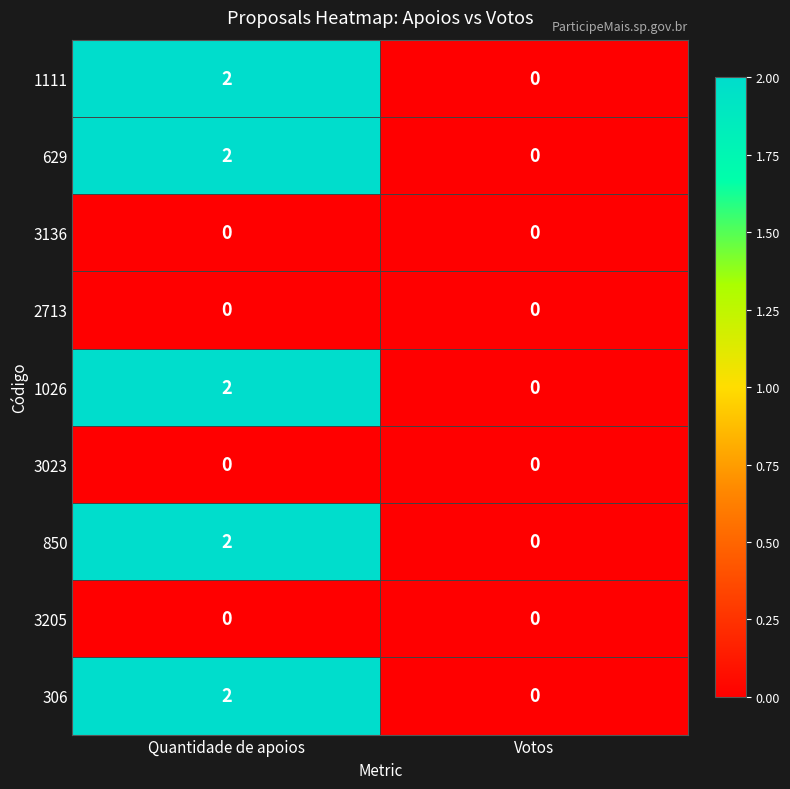

Reading left to right, transcribe all the data shown in this chart.

1111: 2	0
629: 2	0
3136: 0	0
2713: 0	0
1026: 2	0
3023: 0	0
850: 2	0
3205: 0	0
306: 2	0